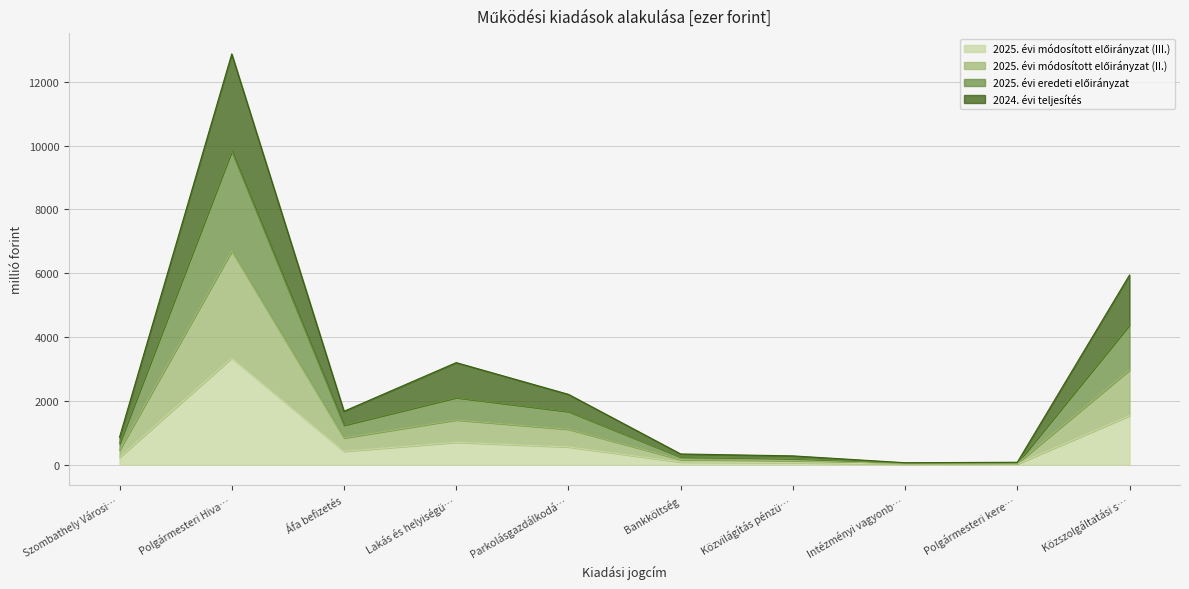

In 2025. évi eredeti előirányzat, how many points are higher than both neighbors (excluding endpoints)?

2